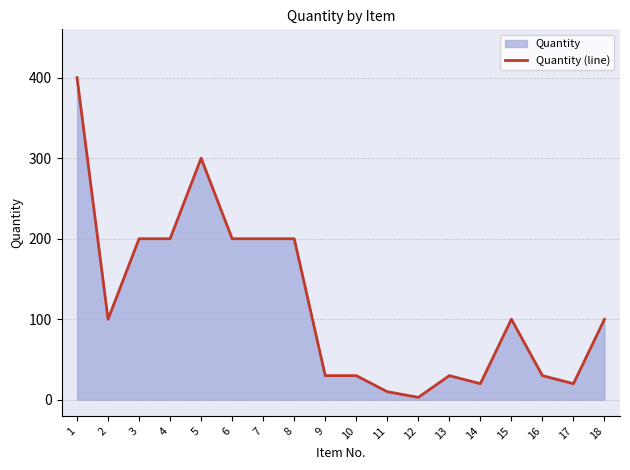

What is the sum of all values?

2173